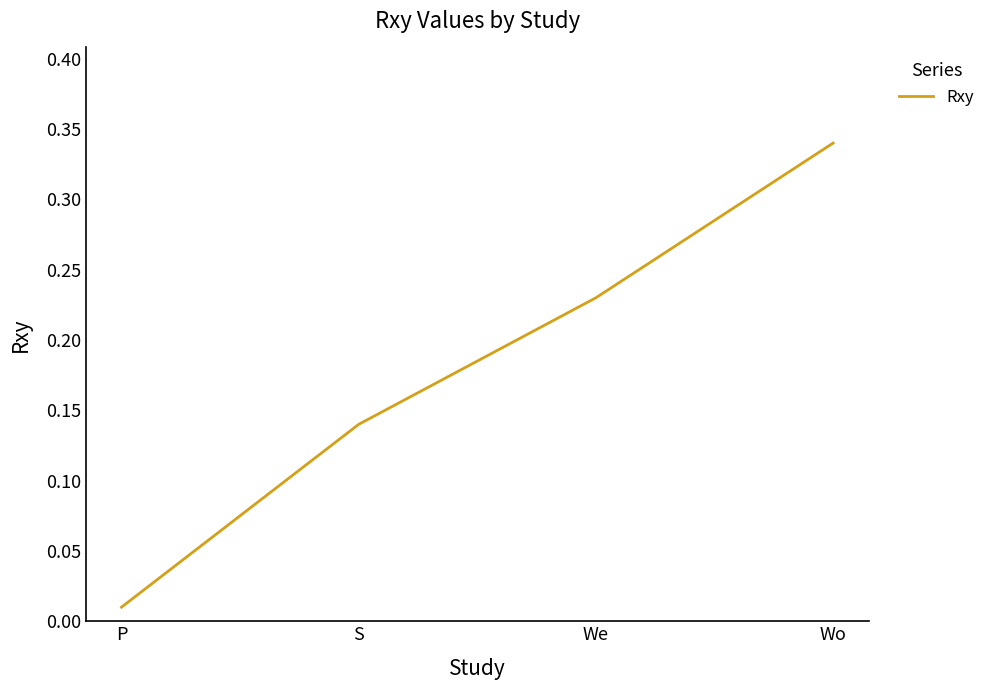

How many lines are shown in the chart?

1